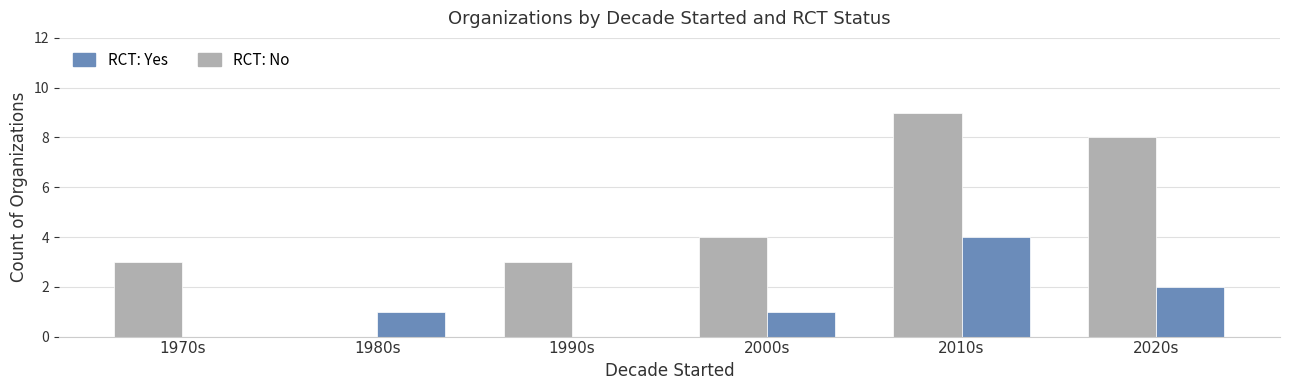

What are all the series names shown in the legend?

RCT: Yes, RCT: No